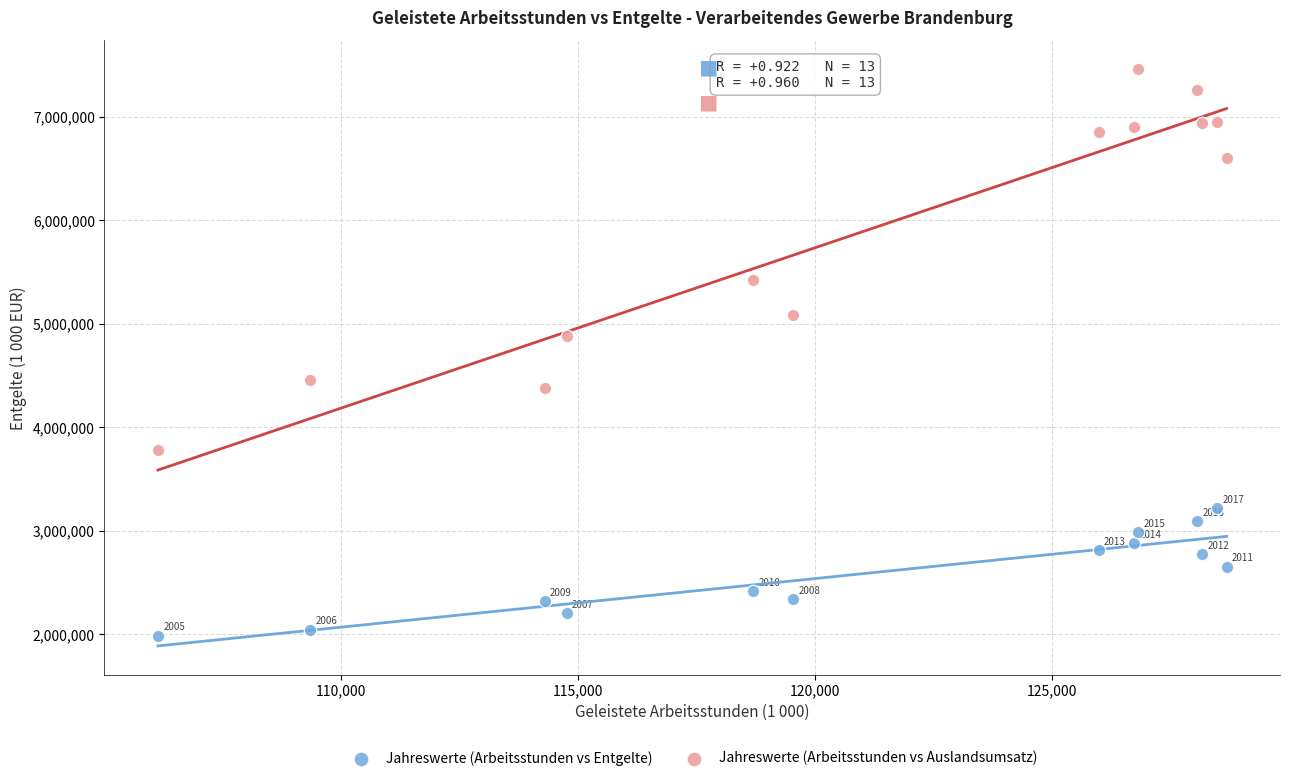

Which series contains the lowest Y value?

Jahreswerte (Arbeitsstunden vs Entgelte)